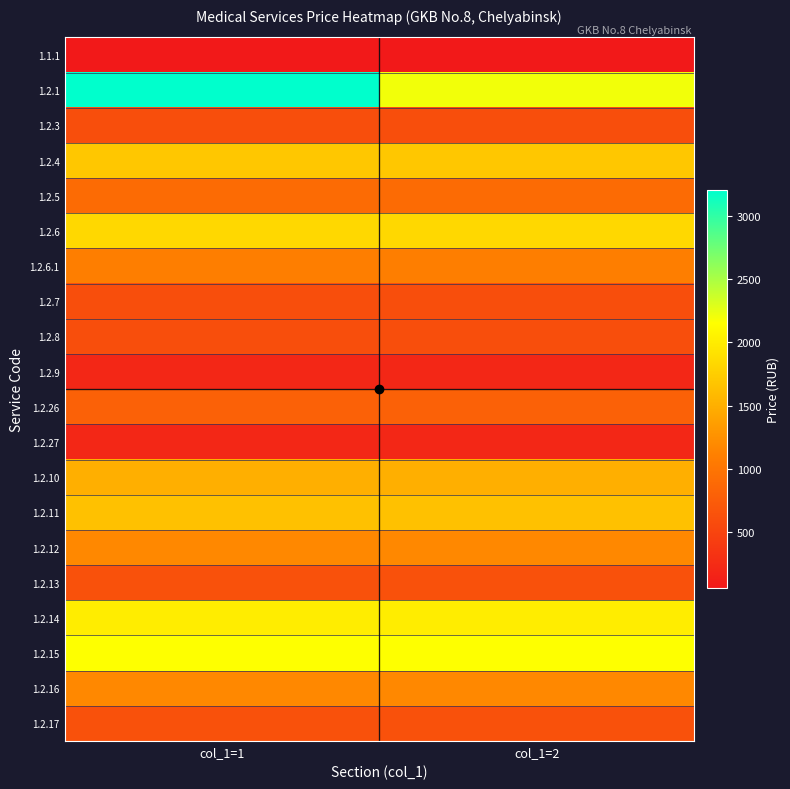

What is the total value across all series at col_1=2?

21723